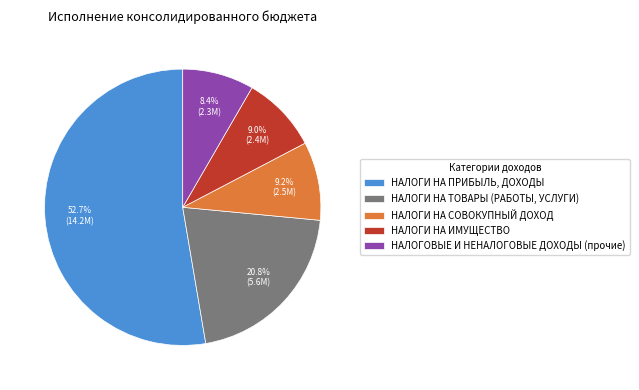

Between НАЛОГИ НА СОВОКУПНЫЙ ДОХОД and НАЛОГОВЫЕ И НЕНАЛОГОВЫЕ ДОХОДЫ (прочие), which is larger?

НАЛОГИ НА СОВОКУПНЫЙ ДОХОД